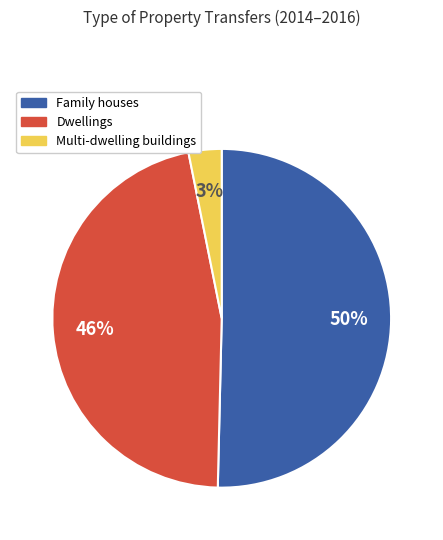

Do Multi-dwelling buildings and Dwellings together represent more than half of the pie?

No